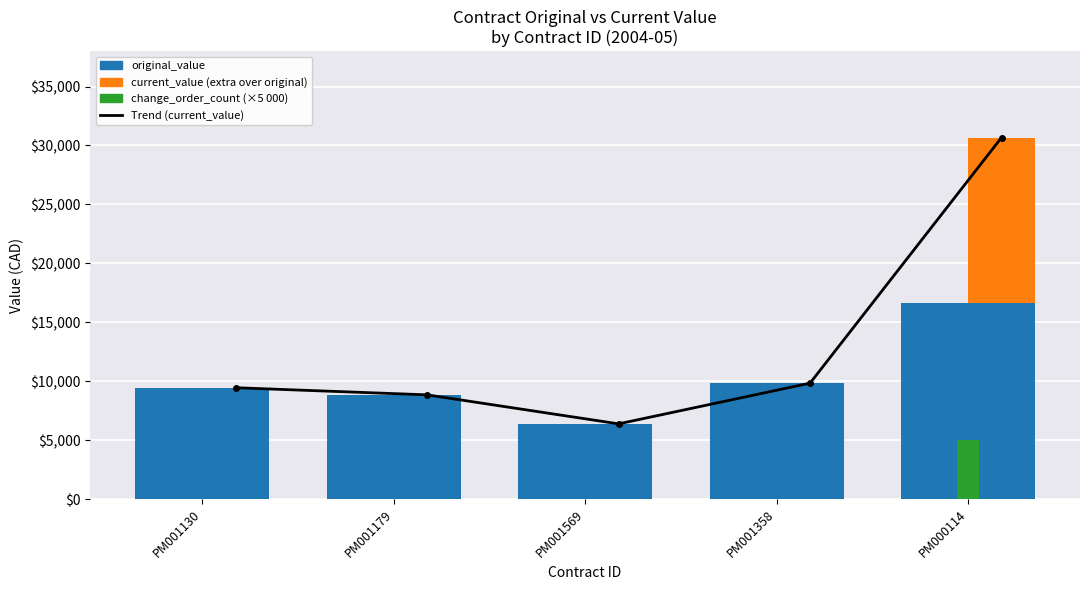

What value does the Trend (current_value) series have at PM000114?

30674.0